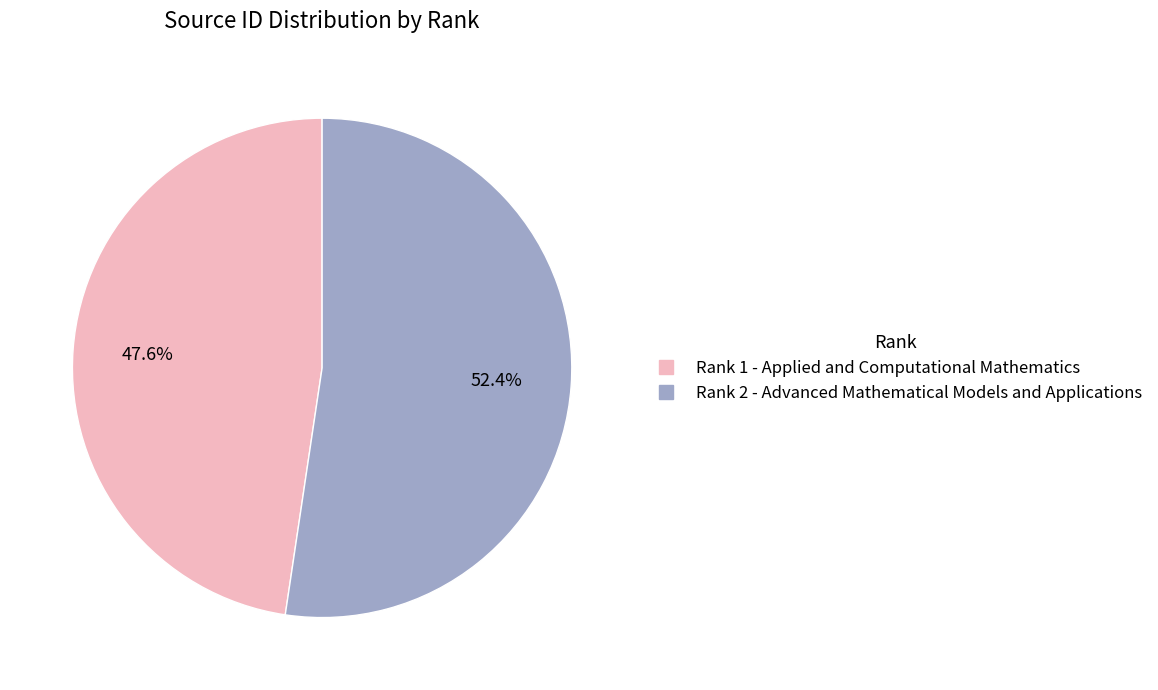

Does any single category account for the majority?

Yes